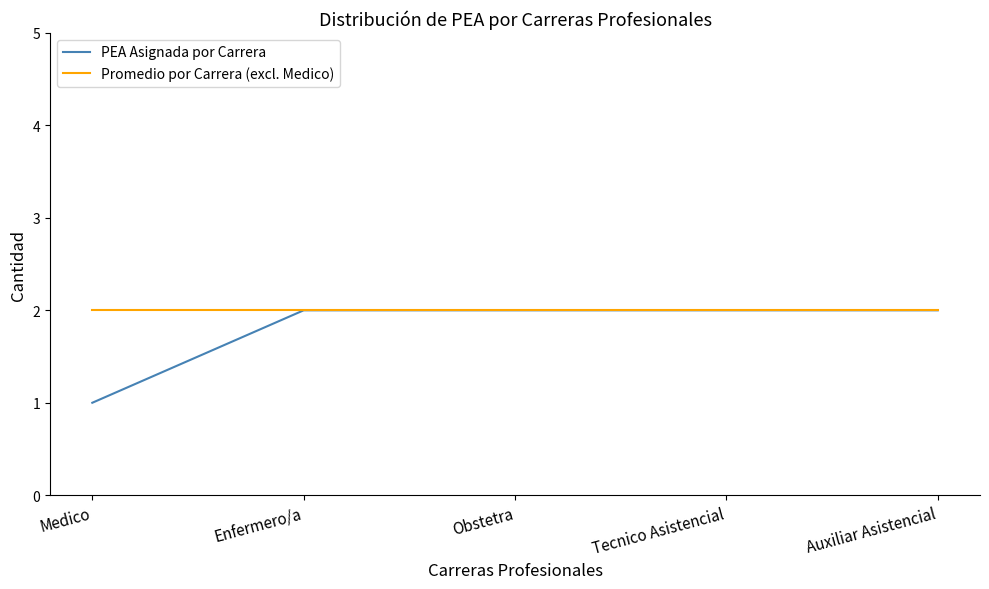

Reading left to right, extract all data points from this chart.

PEA Asignada por Carrera: 1	2	2	2	2
Promedio por Carrera (excl. Medico): 2	2	2	2	2